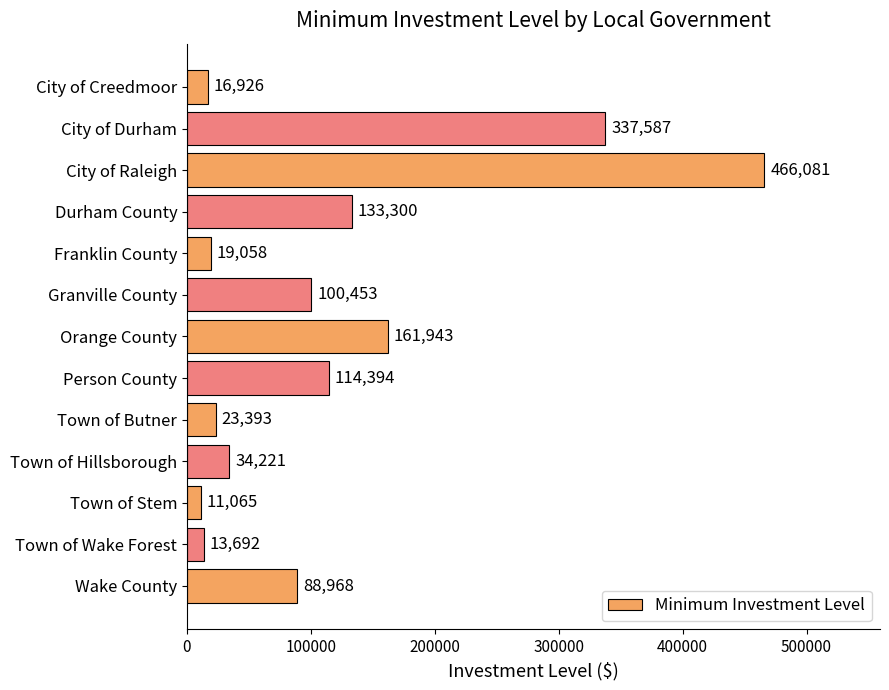

Reading top to bottom, what are all the values shown in this chart?

16926	337587	466081	133300	19058	100453	161943	114394	23393	34221	11065	13692	88968